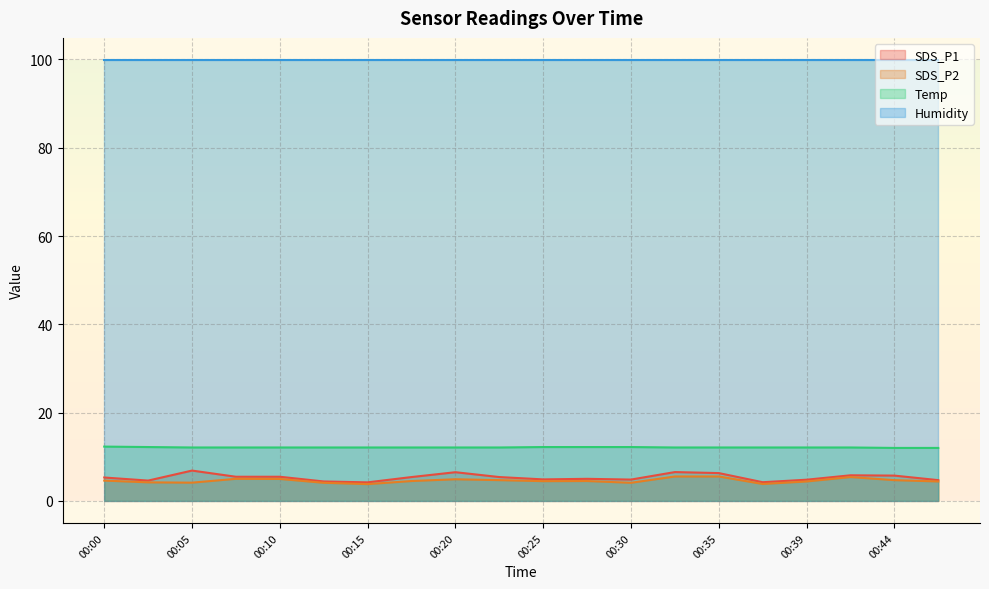

True or false: SDS_P2 and Temp intersect in this chart.

False